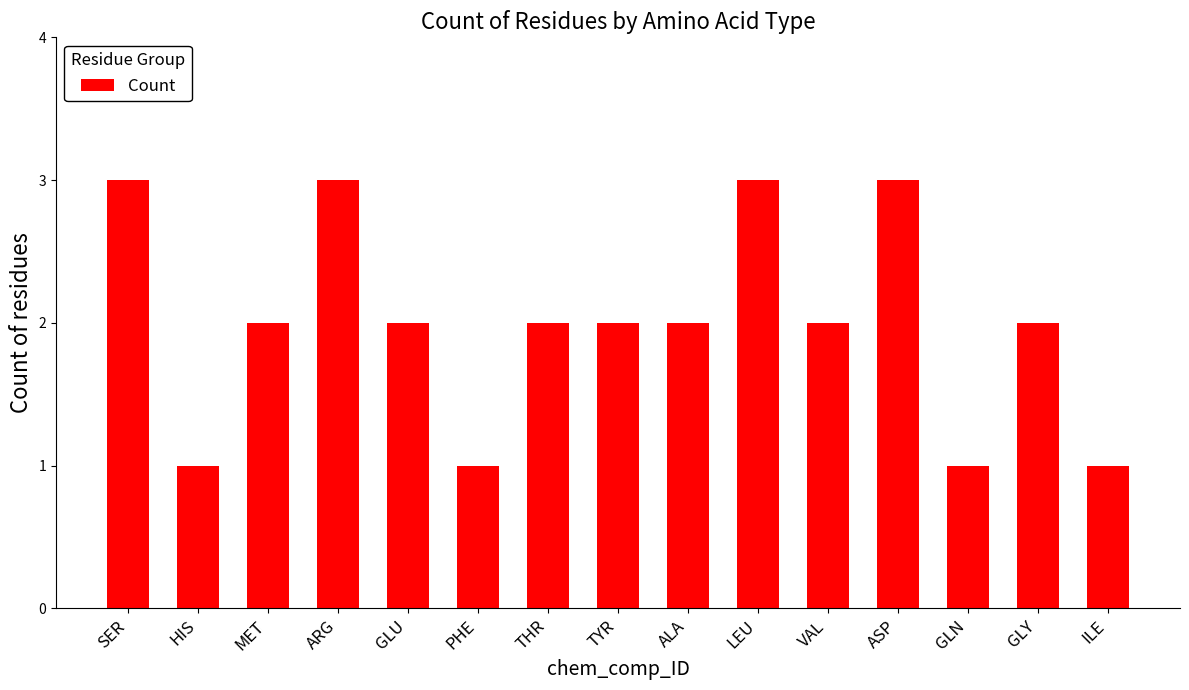

The value at GLU is 1. True or false?

False